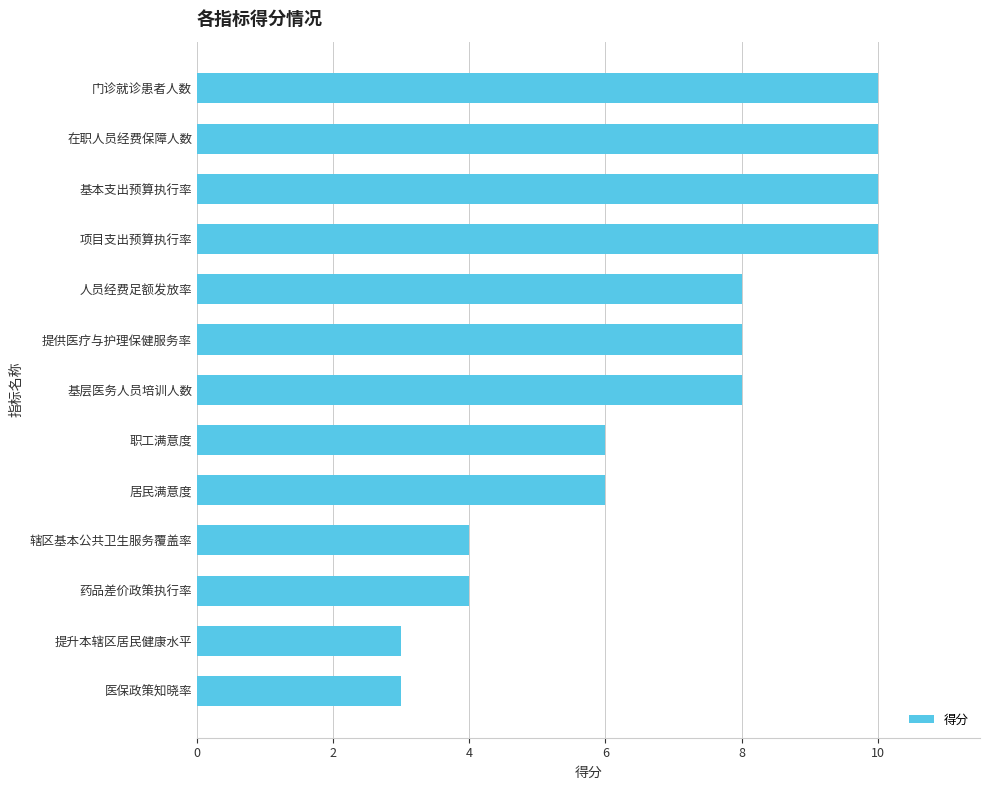

What is the ratio of the value at 提升本辖区居民健康水平 to the value at 人员经费足额发放率?

0.4